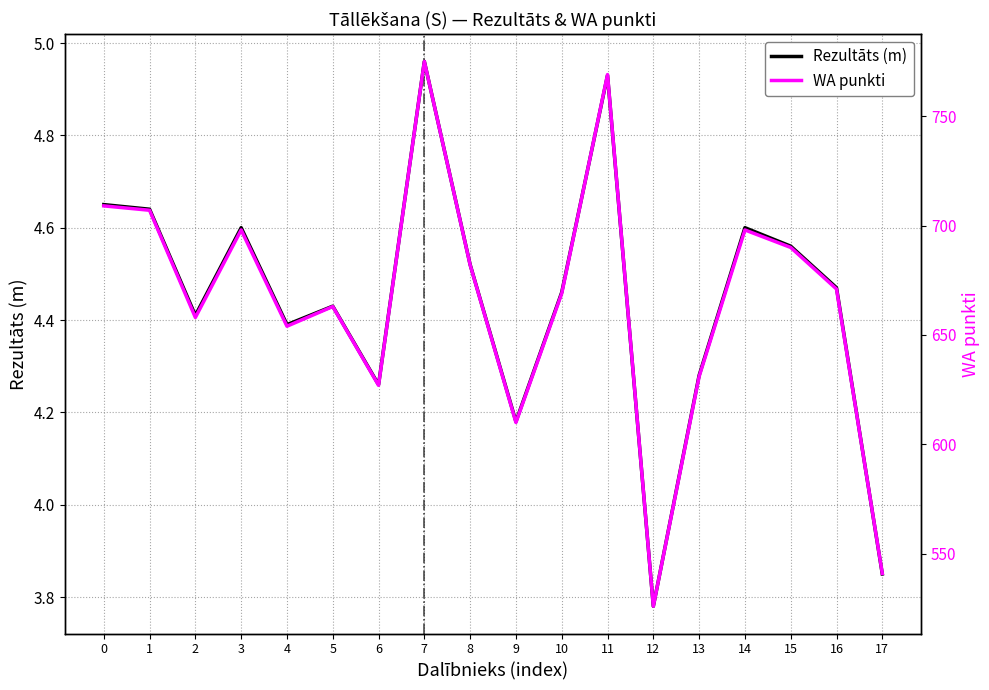

What is the value of the Rezultāts (m) point at the 3rd from the left?

4.4